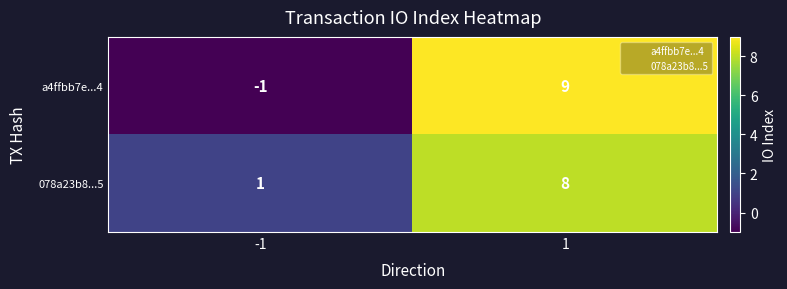

How many series are shown in this chart?

2